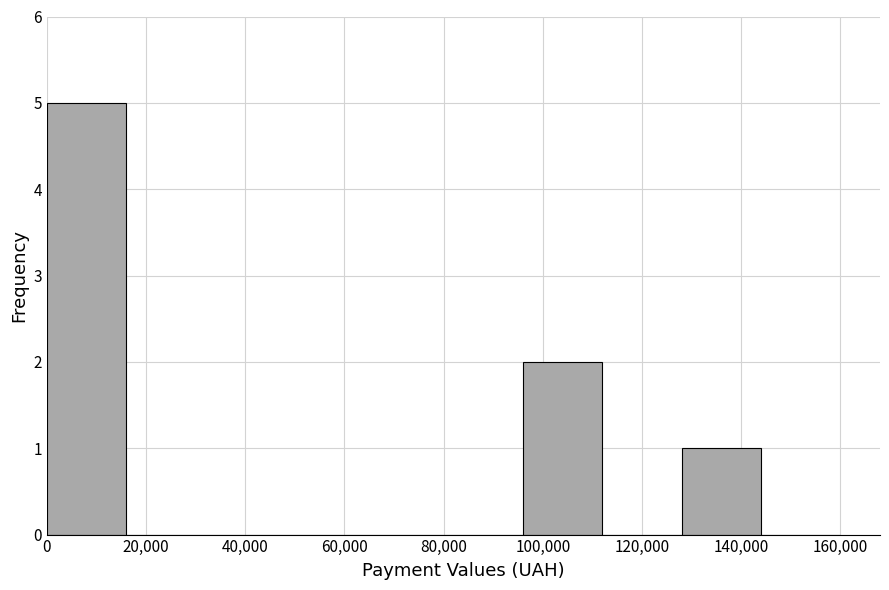

Over which range of the x-axis is the bar tallest?

0 to 16000